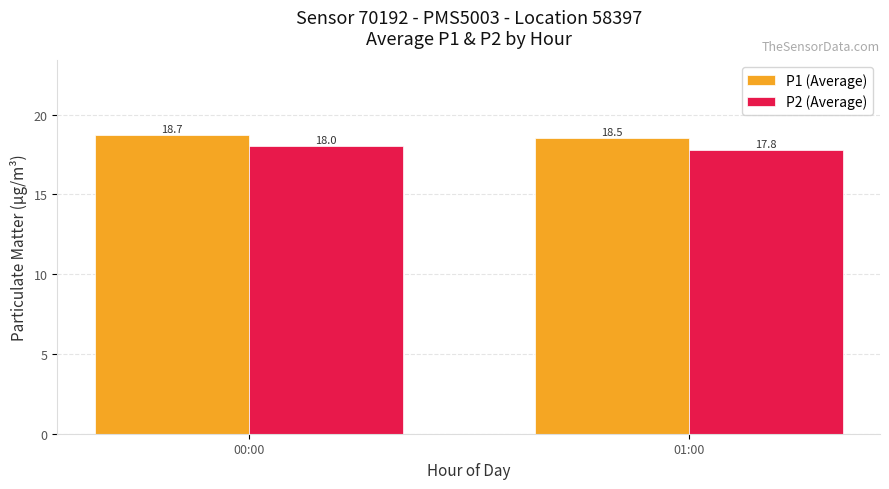

What is the label of the 1st bar from the left?

00:00